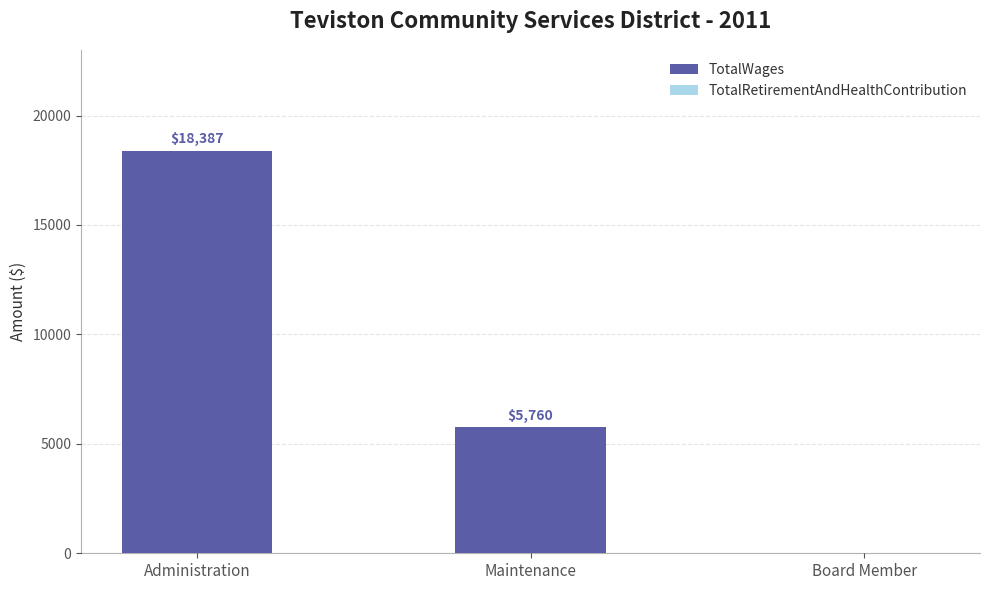

Are the bars horizontal?

No